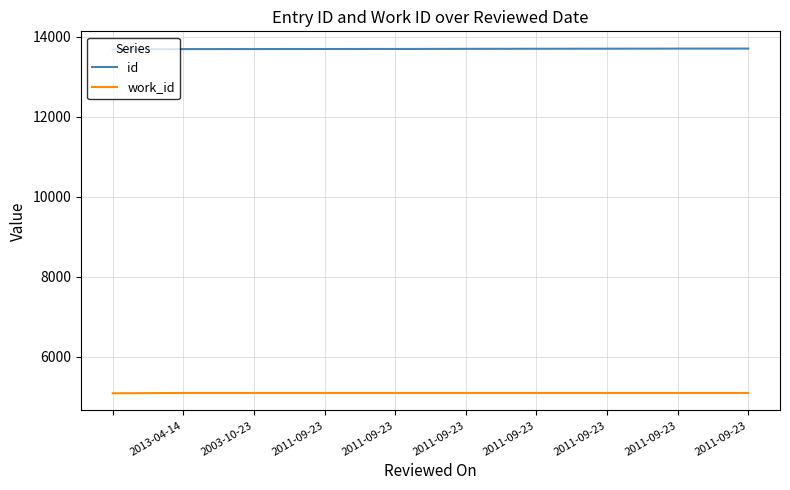

Which series has the largest total across all categories?

id